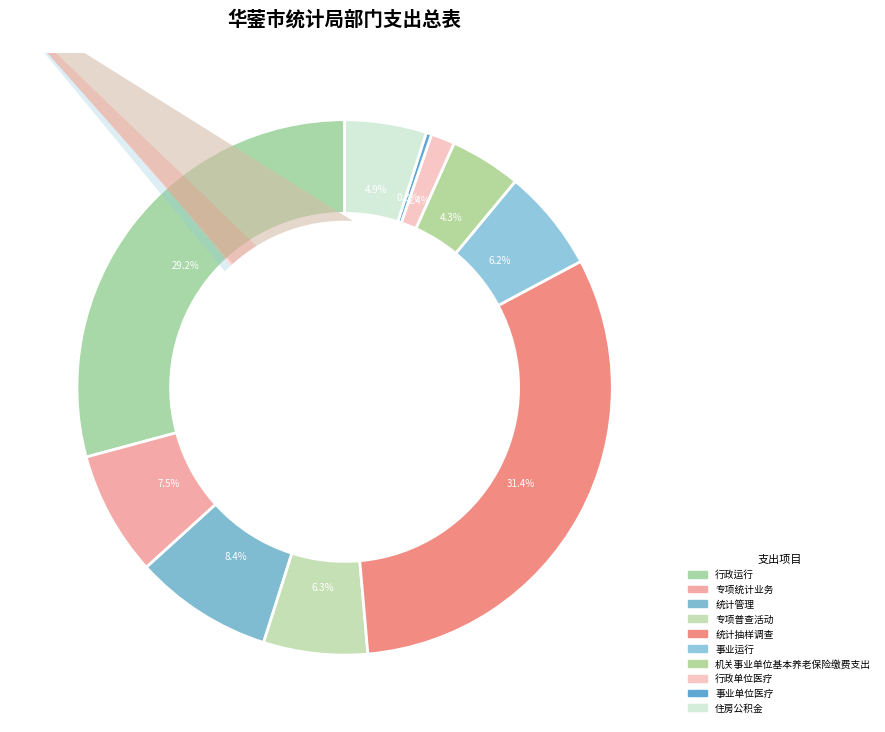

Count the number of slices in the pie.

10